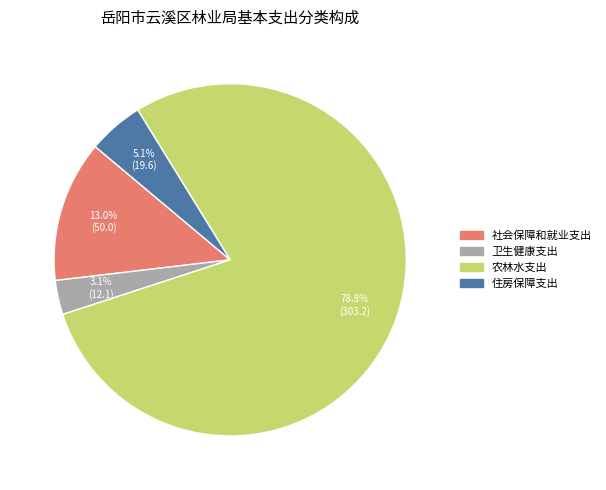

Which slice is the smallest?

卫生健康支出